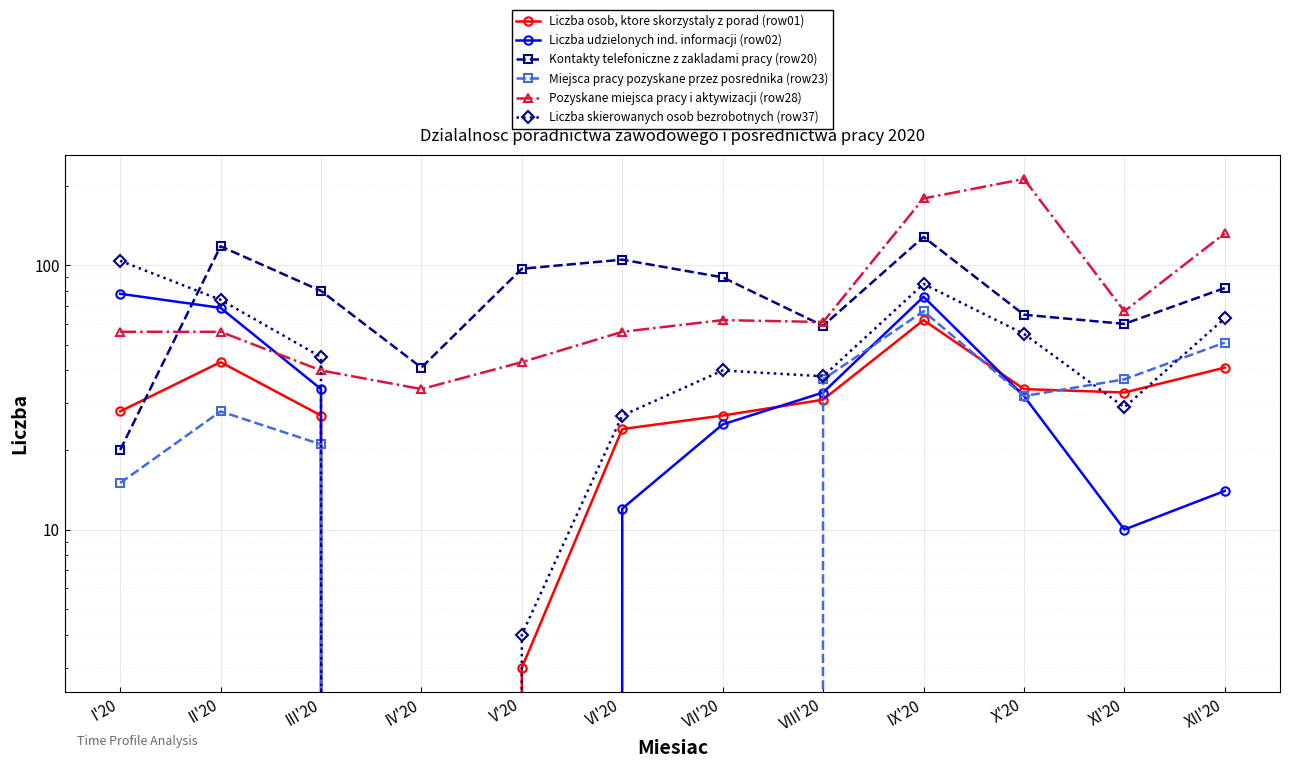

Is the value of Miejsca pracy pozyskane przez posrednika (row23) at X'20 greater than the value of Liczba skierowanych osob bezrobotnych (row37) at IV'20?

Yes